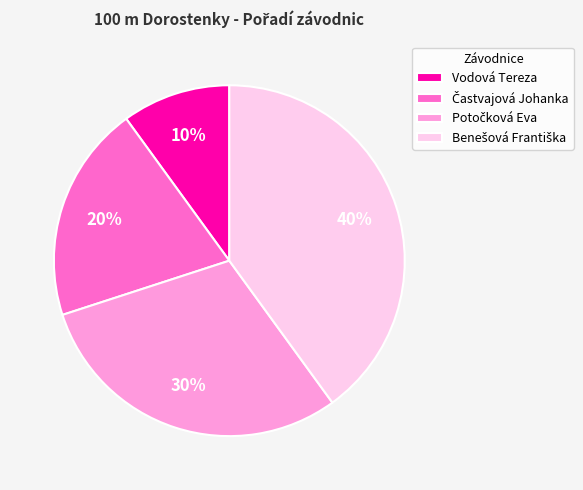

How many slices are in this pie chart?

4